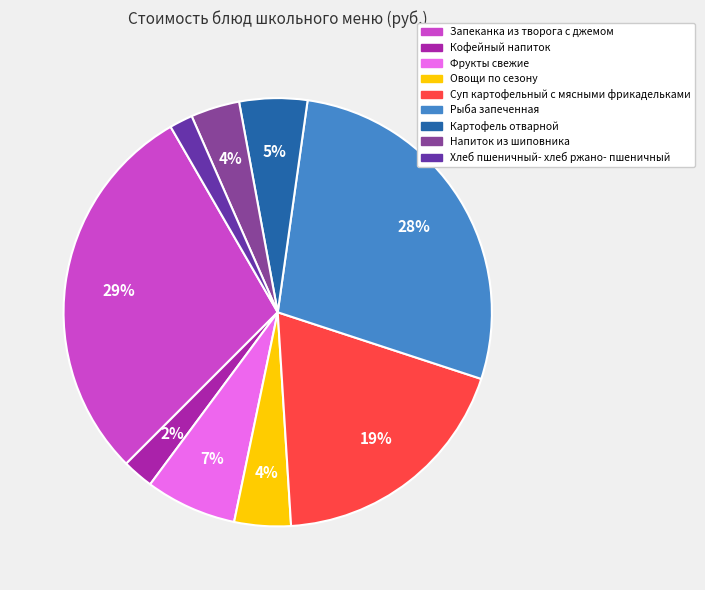

Between Суп картофельный с мясными фрикадельками and Картофель отварной, which is larger?

Суп картофельный с мясными фрикадельками